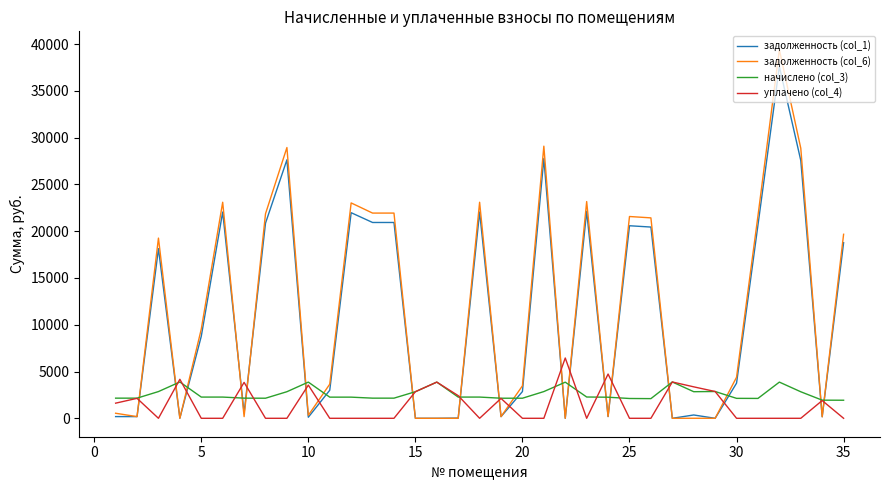

What is the greatest value displayed?

39385.3